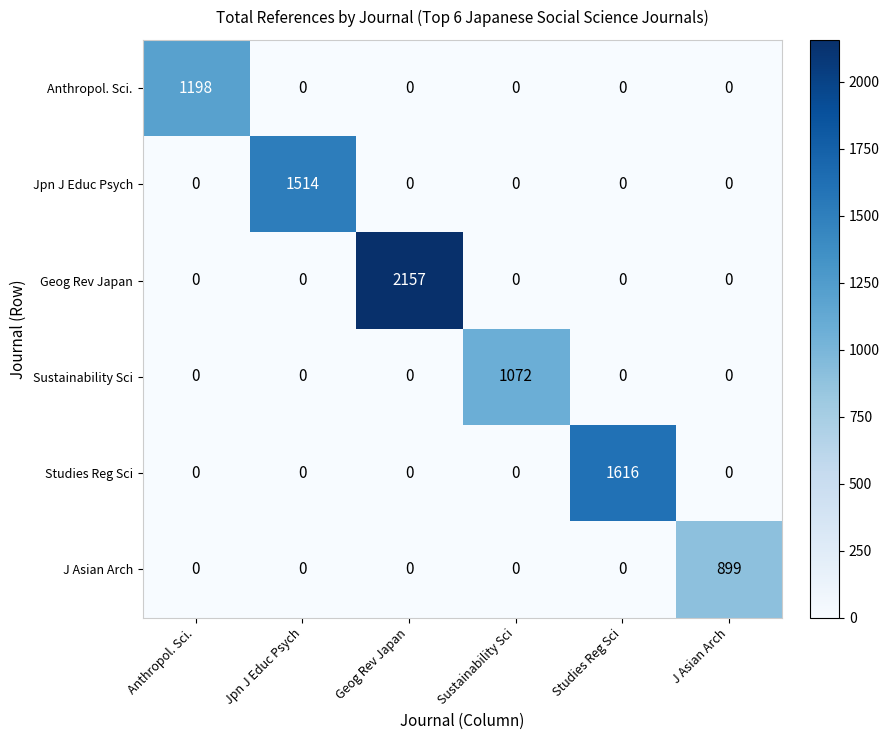

The value of Anthropol. Sci. at Sustainability Sci is 0. True or false?

True